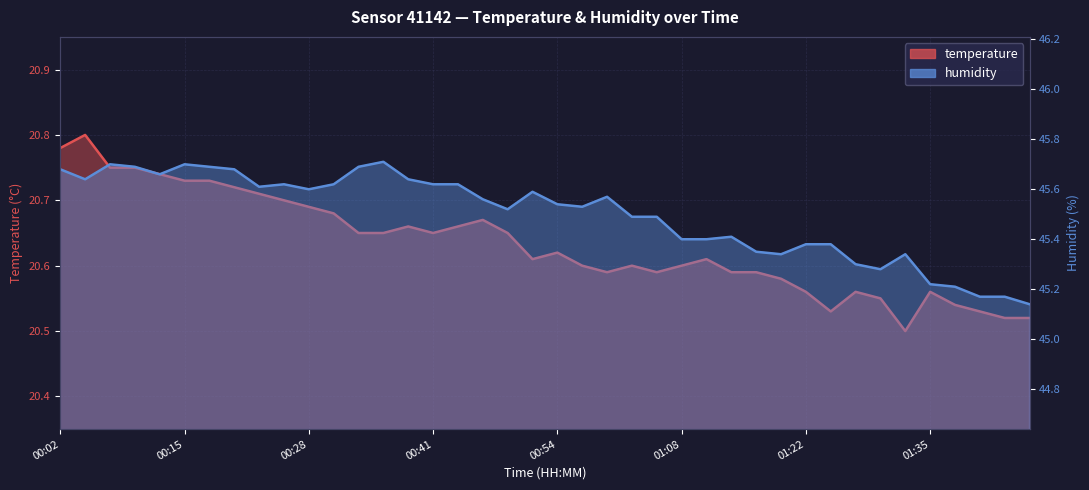

Reading left to right, transcribe all the data shown in this chart.

temperature: 00:02=20.8	00:04=20.8	00:07=20.8	00:10=20.8	00:12=20.7	00:15=20.7	00:18=20.7	00:20=20.7	00:23=20.7	00:25=20.7	00:28=20.7	00:31=20.7	00:33=20.6	00:36=20.6	00:39=20.7	00:41=20.6	00:44=20.7	00:47=20.7	00:49=20.6	00:52=20.6	00:54=20.6	00:57=20.6	01:00=20.6	01:02=20.6	01:05=20.6	01:08=20.6	01:11=20.6	01:13=20.6	01:16=20.6	01:19=20.6	01:22=20.6	01:24=20.5	01:27=20.6	01:30=20.6	01:32=20.5	01:35=20.6	01:38=20.5	01:41=20.5	01:43=20.5	01:46=20.5
humidity: 00:02=45.7	00:04=45.6	00:07=45.7	00:10=45.7	00:12=45.7	00:15=45.7	00:18=45.7	00:20=45.7	00:23=45.6	00:25=45.6	00:28=45.6	00:31=45.6	00:33=45.7	00:36=45.7	00:39=45.6	00:41=45.6	00:44=45.6	00:47=45.6	00:49=45.5	00:52=45.6	00:54=45.5	00:57=45.5	01:00=45.6	01:02=45.5	01:05=45.5	01:08=45.4	01:11=45.4	01:13=45.4	01:16=45.4	01:19=45.3	01:22=45.4	01:24=45.4	01:27=45.3	01:30=45.3	01:32=45.3	01:35=45.2	01:38=45.2	01:41=45.2	01:43=45.2	01:46=45.1